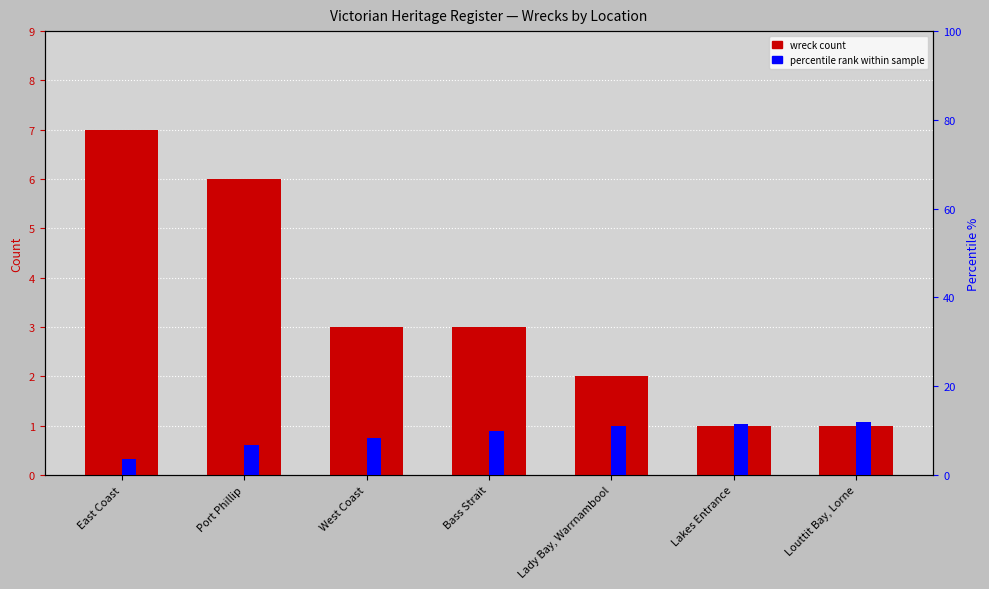

Approximately how many times larger is the value at Bass Strait compared to Port Phillip?

0.5